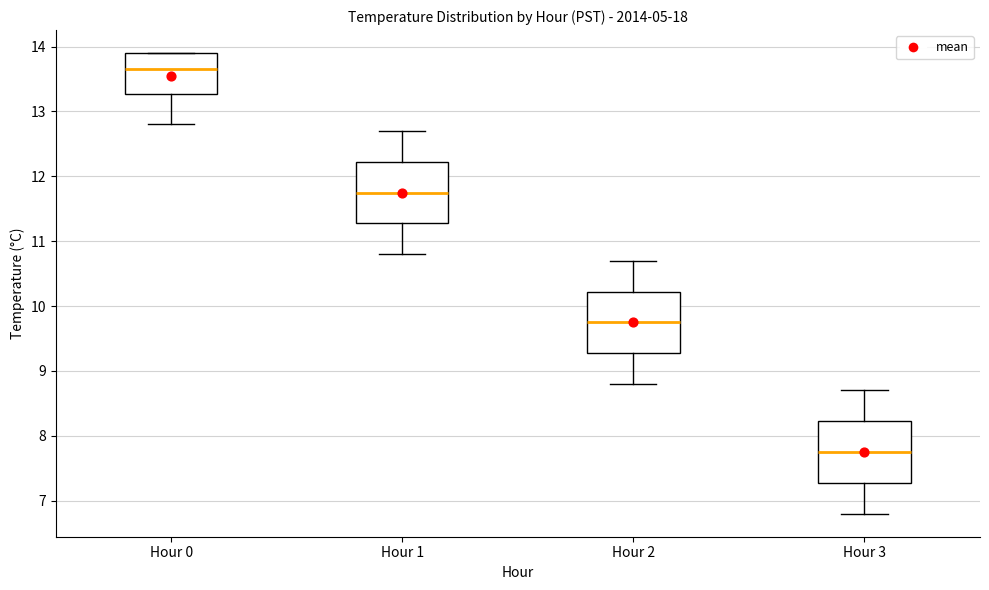

Which box's median line is the highest?

Hour 0